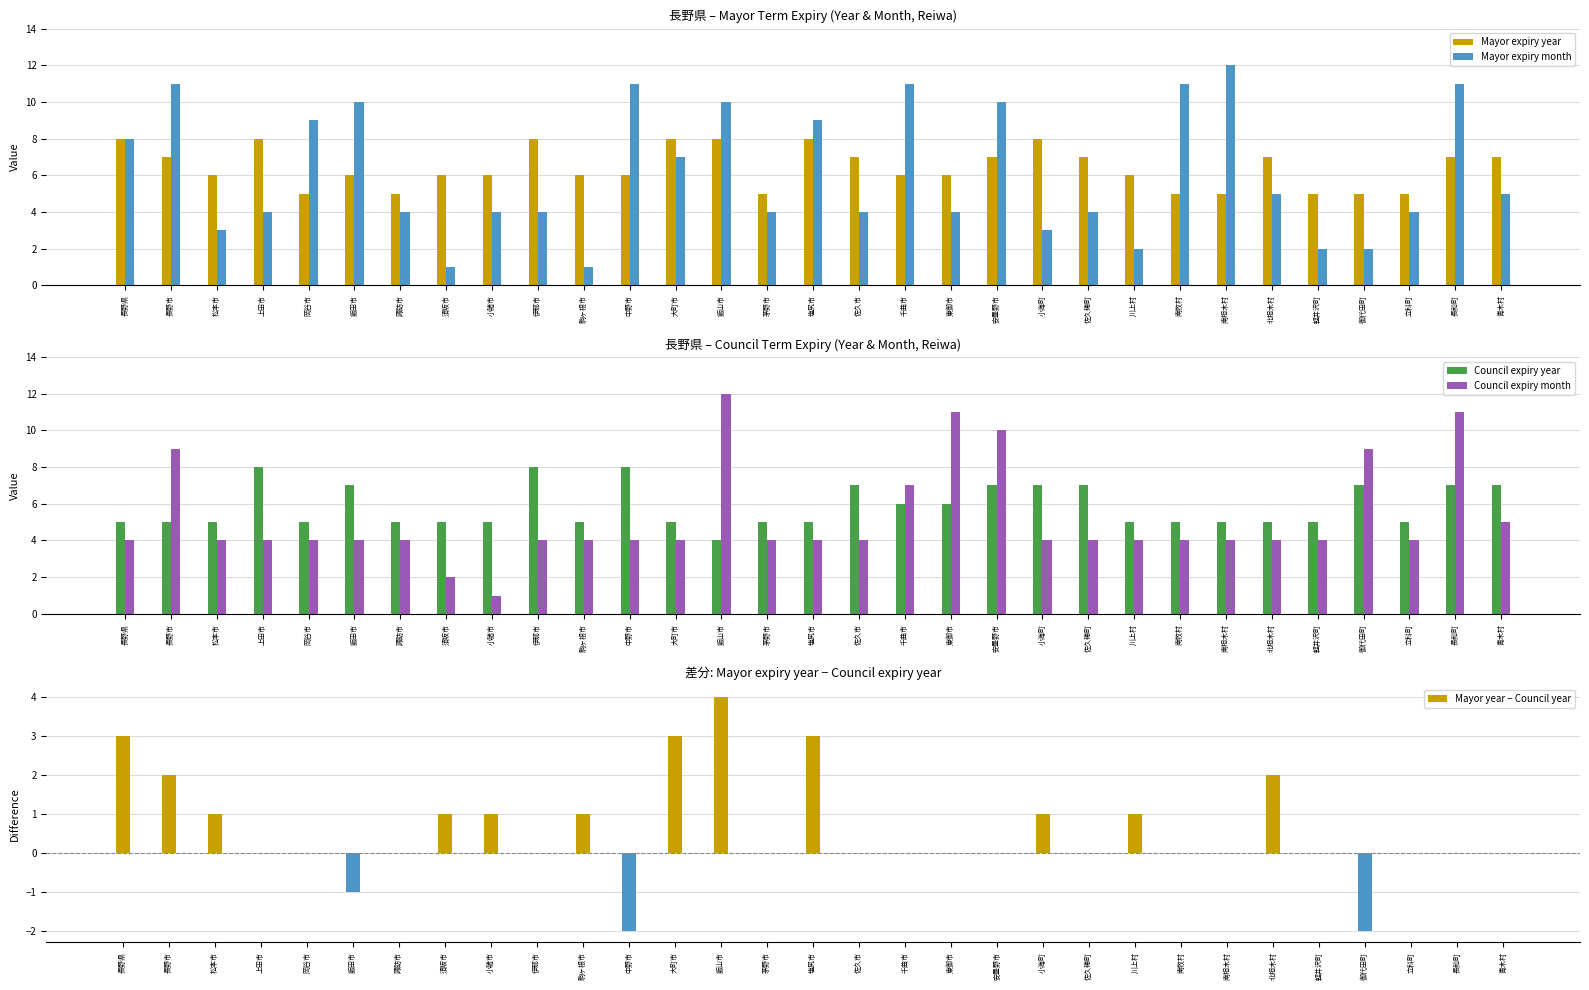

What is the total value across all series at 安曇野市?

34